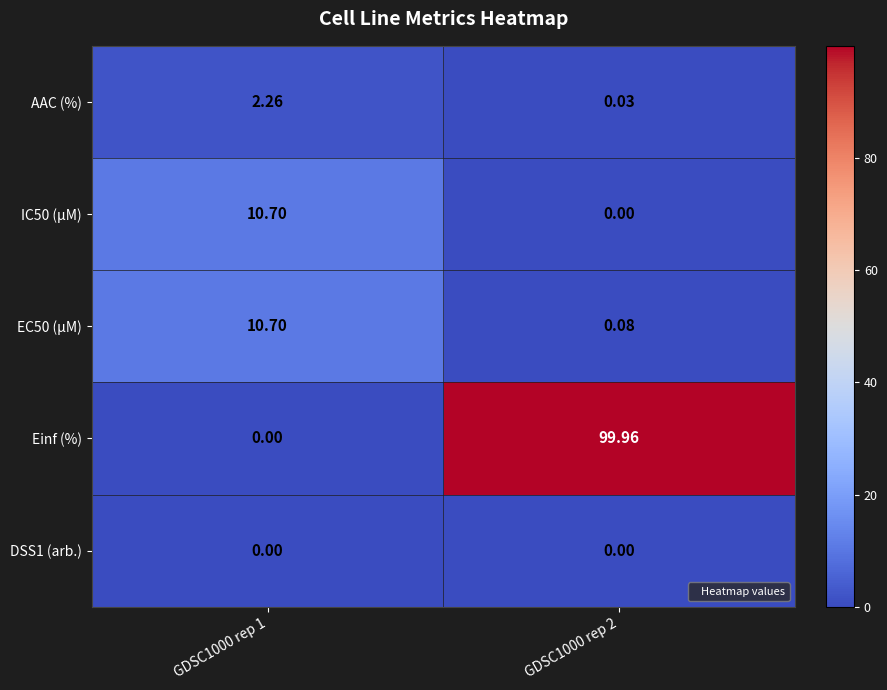

Which series has the largest range (max minus min)?

Einf (%)